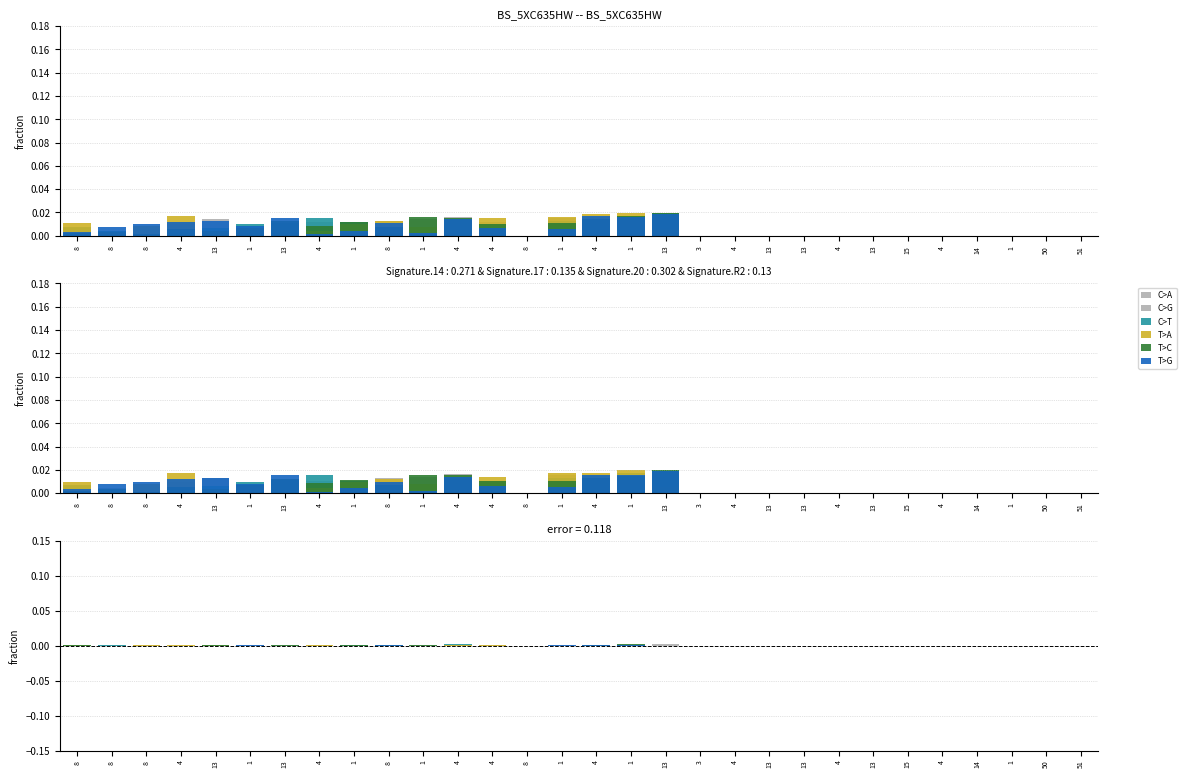

What is the label of the 2nd bar from the left?

8